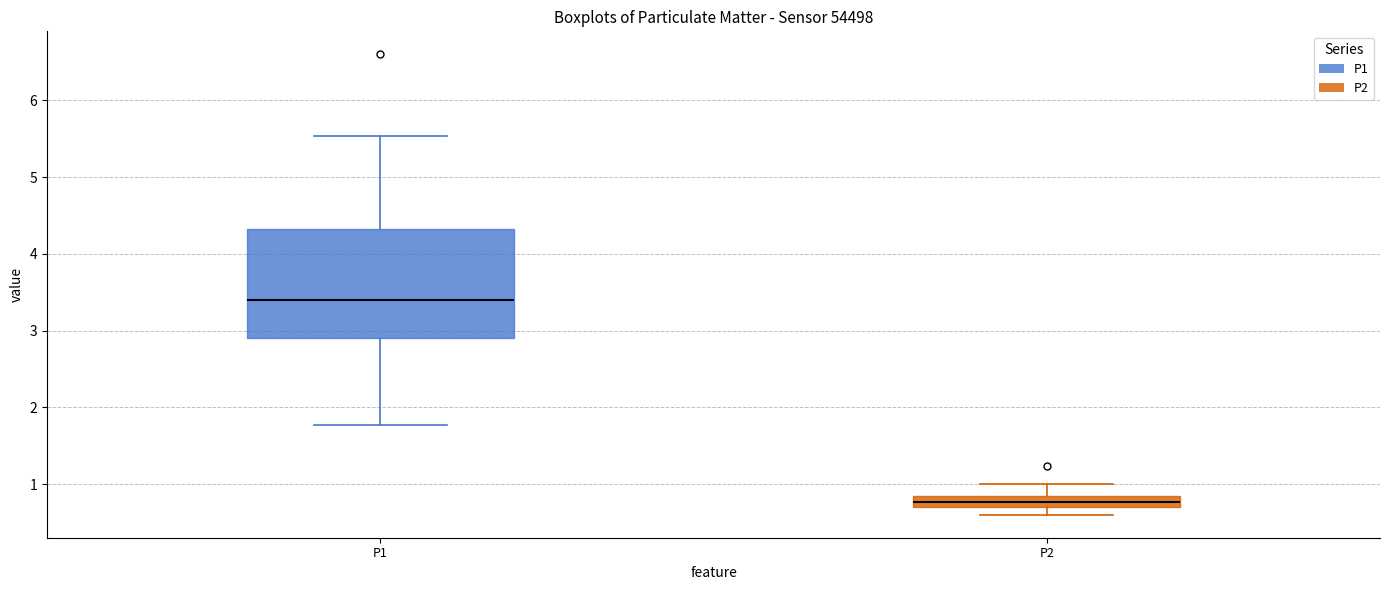

Which box is the tallest, from its lower edge to its upper edge?

P1